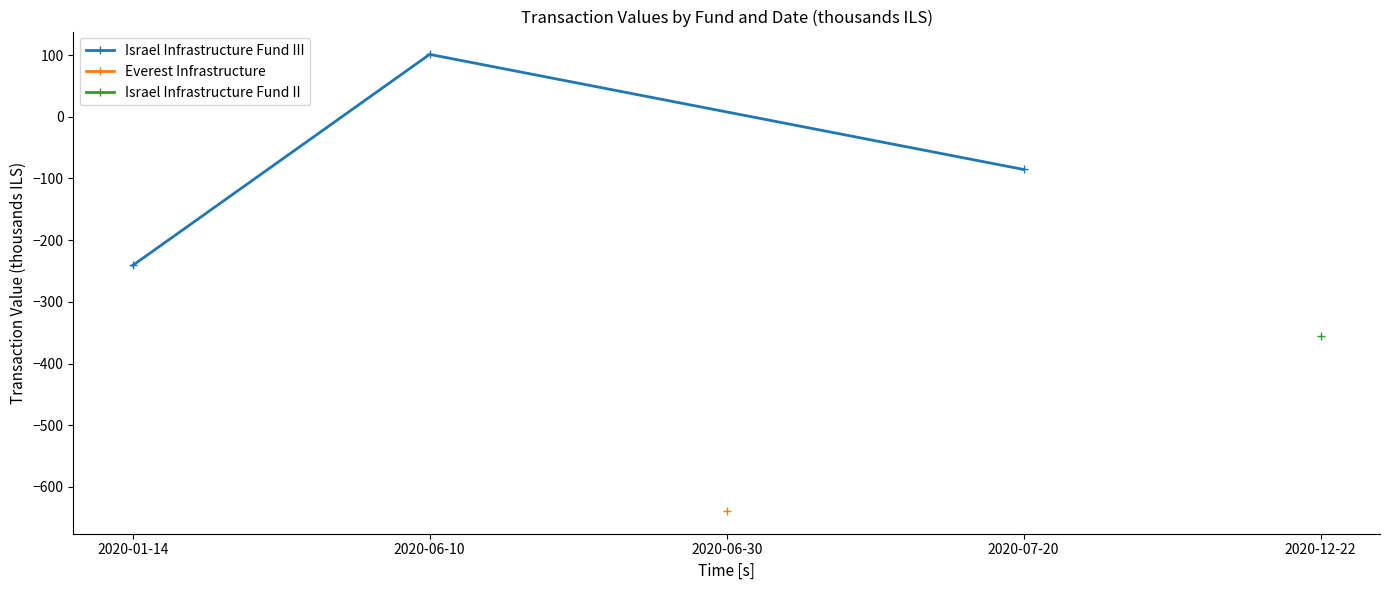

The chart shows a value of -371.9 at 2020-01-14. True or false?

False